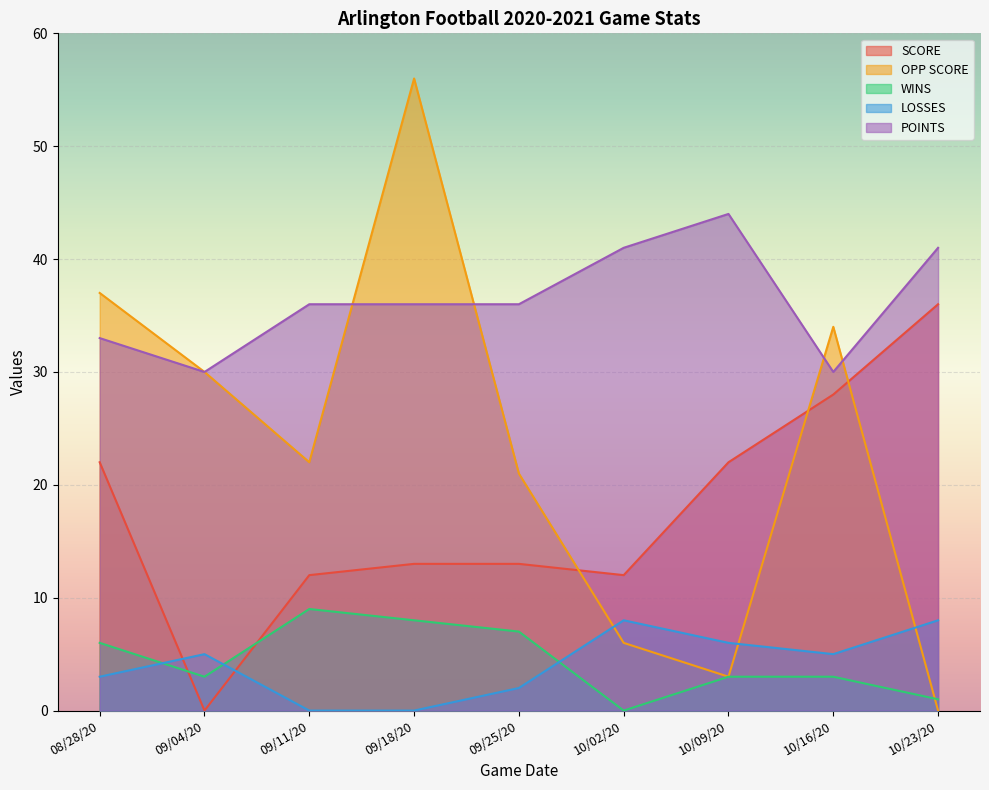

What is the label of the 2nd point from the right?

10/16/20